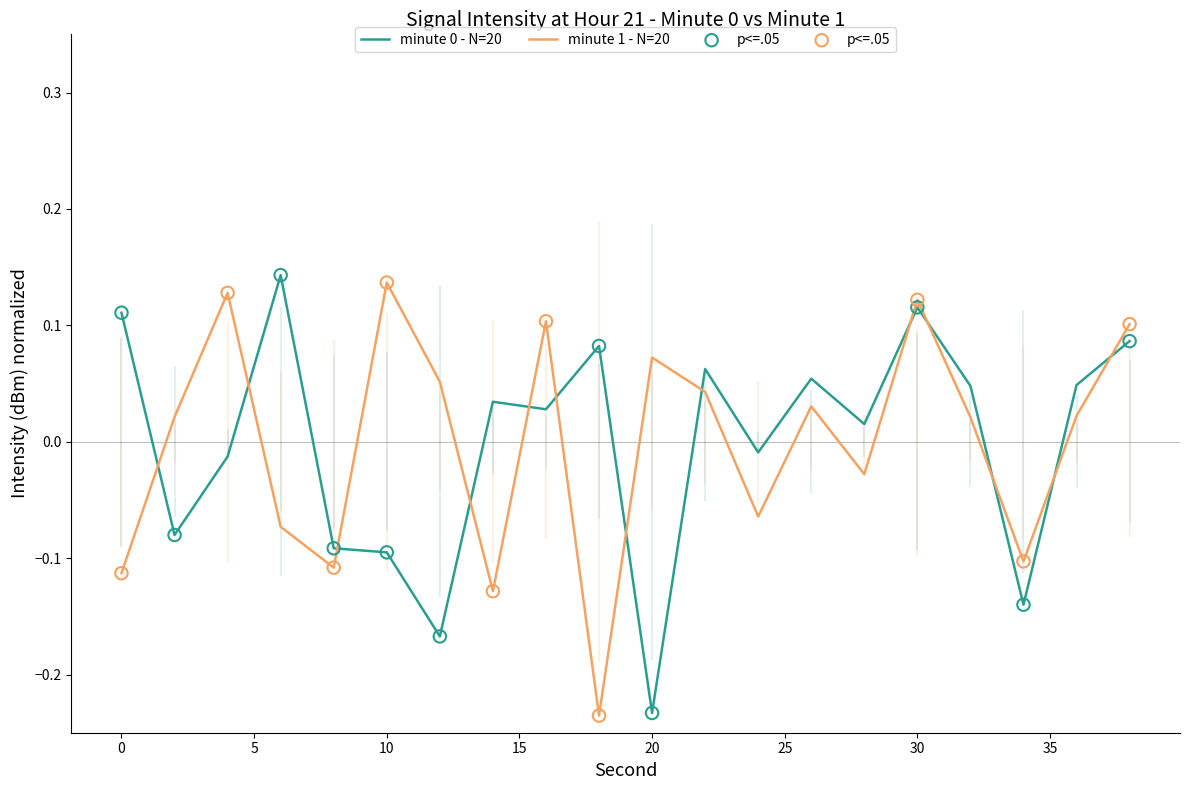

What is the difference between the maximum and minimum values in the minute 1 - N=20 series?

0.4